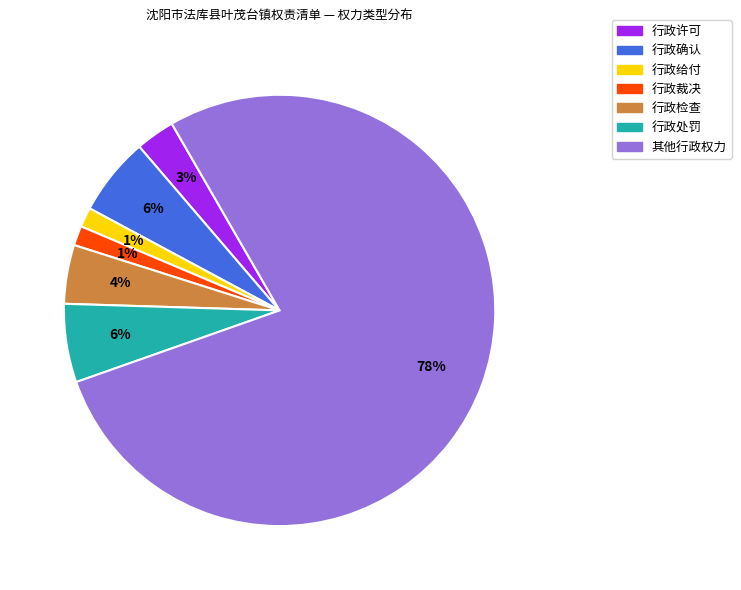

True or false: 其他行政权力 accounts for 78% of the total.

True